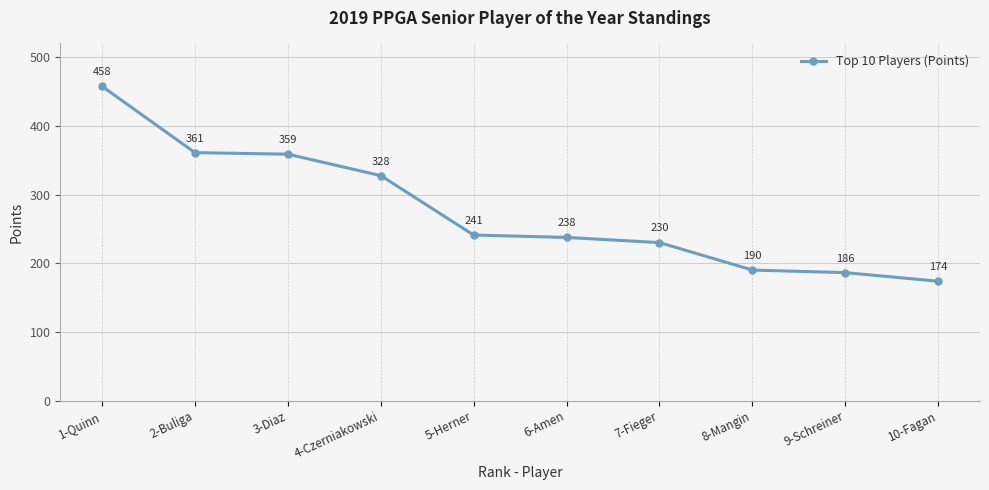

What is the change in value from 3-Diaz to 9-Schreiner?

-172.5